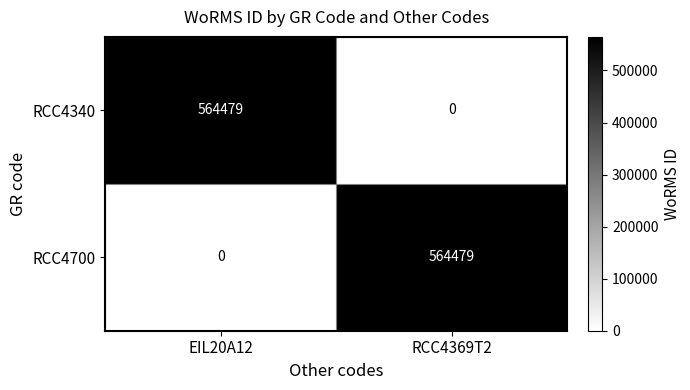

What is the spread (max minus min) of values at RCC4369T2?

564479